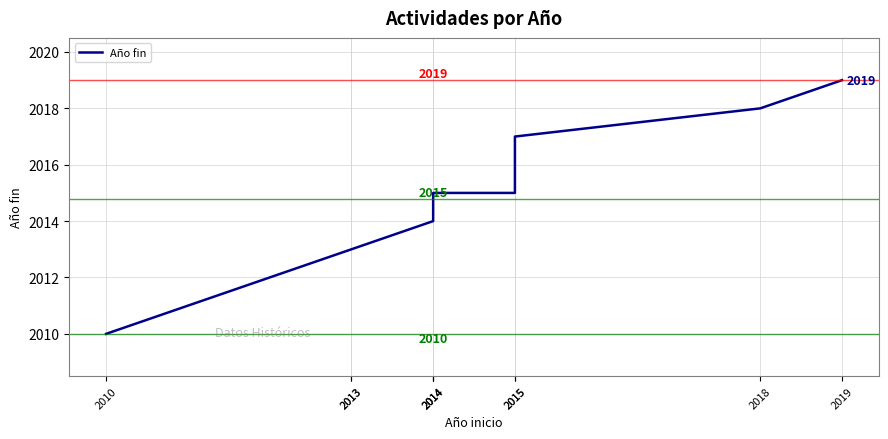

What is the greatest value displayed?

2019